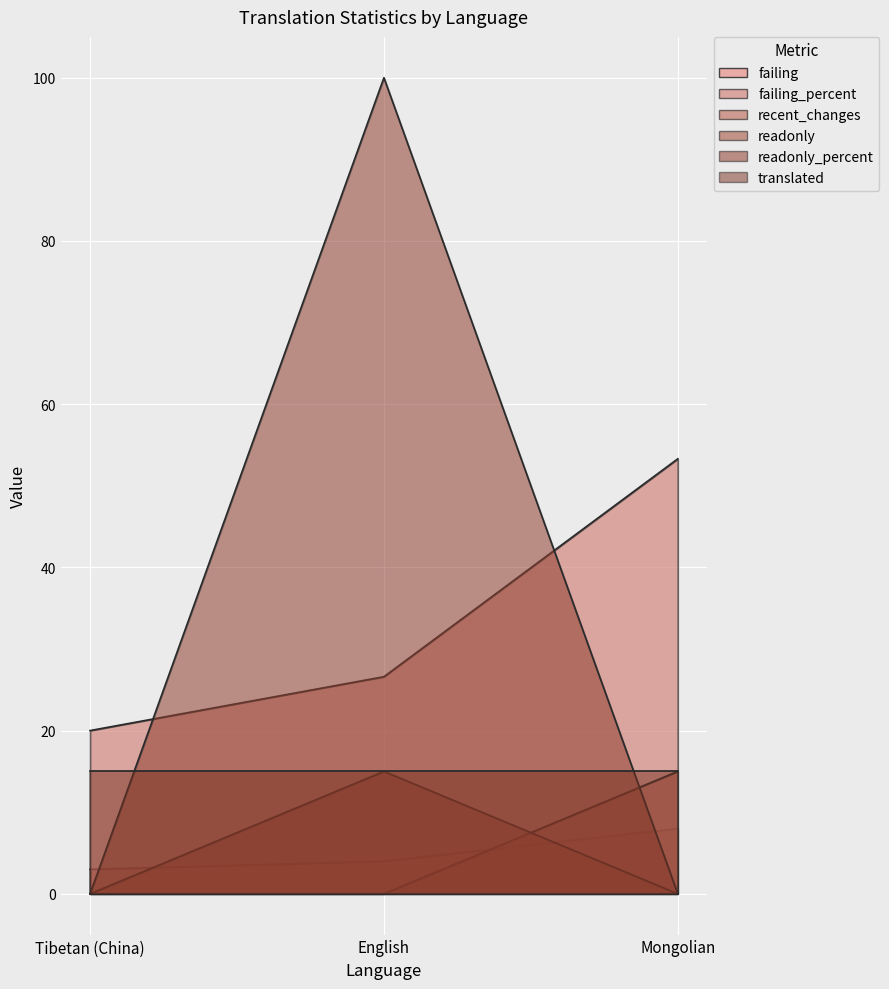

At which label does failing first exceed 4?

Mongolian